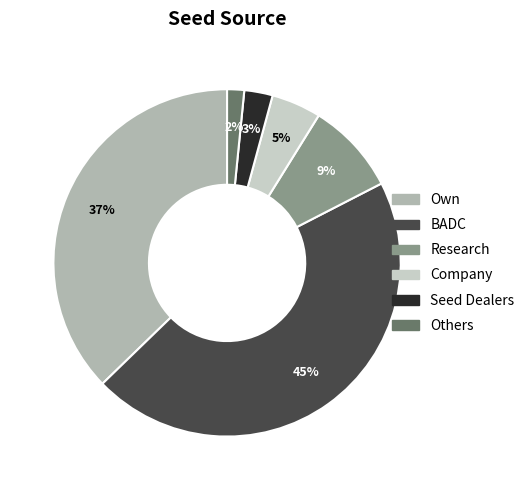

How many segments does this pie chart have?

6